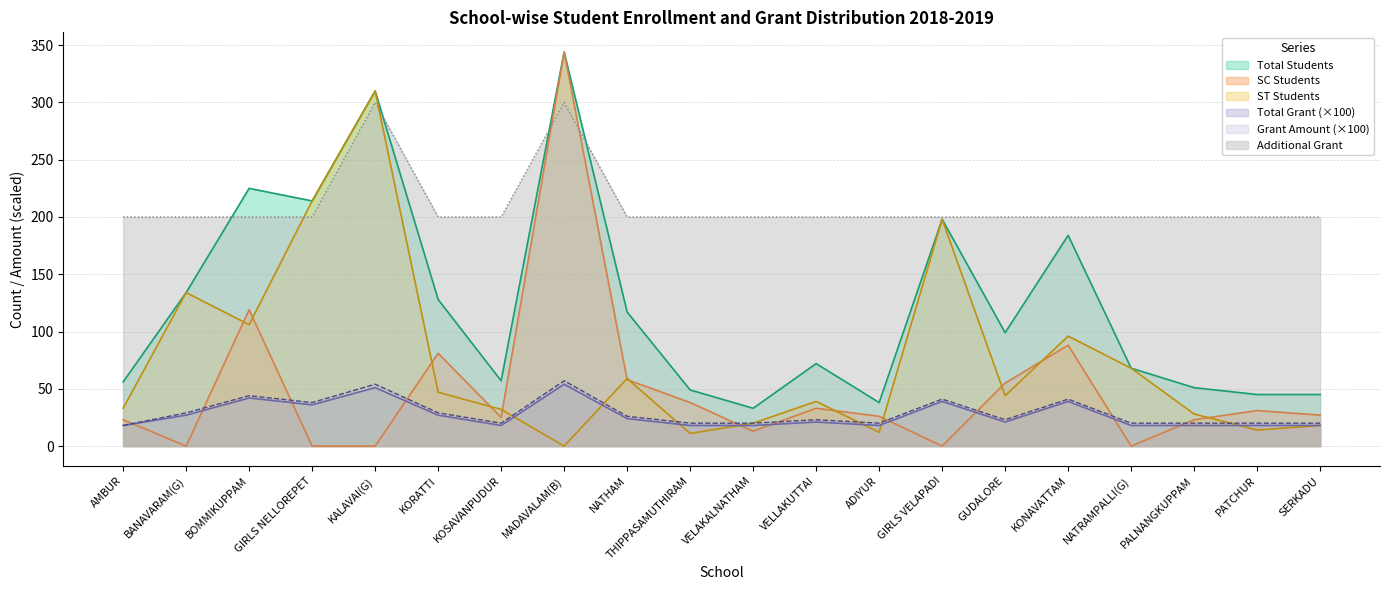

Rank the series by their maximum value, from highest to lowest.

Total Students, SC Students, ST Students, Additional Grant, Grant Amount, Total Grant